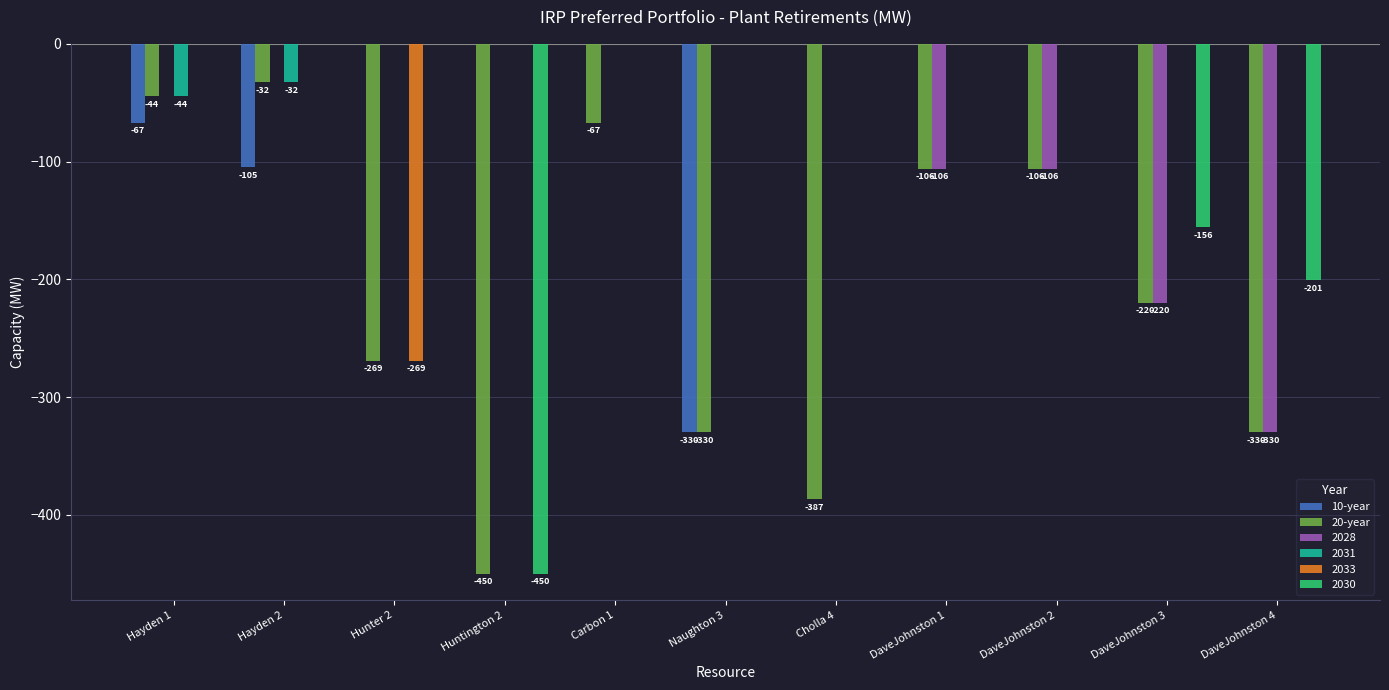

What is the sum of all 20-year values?

-2342.2